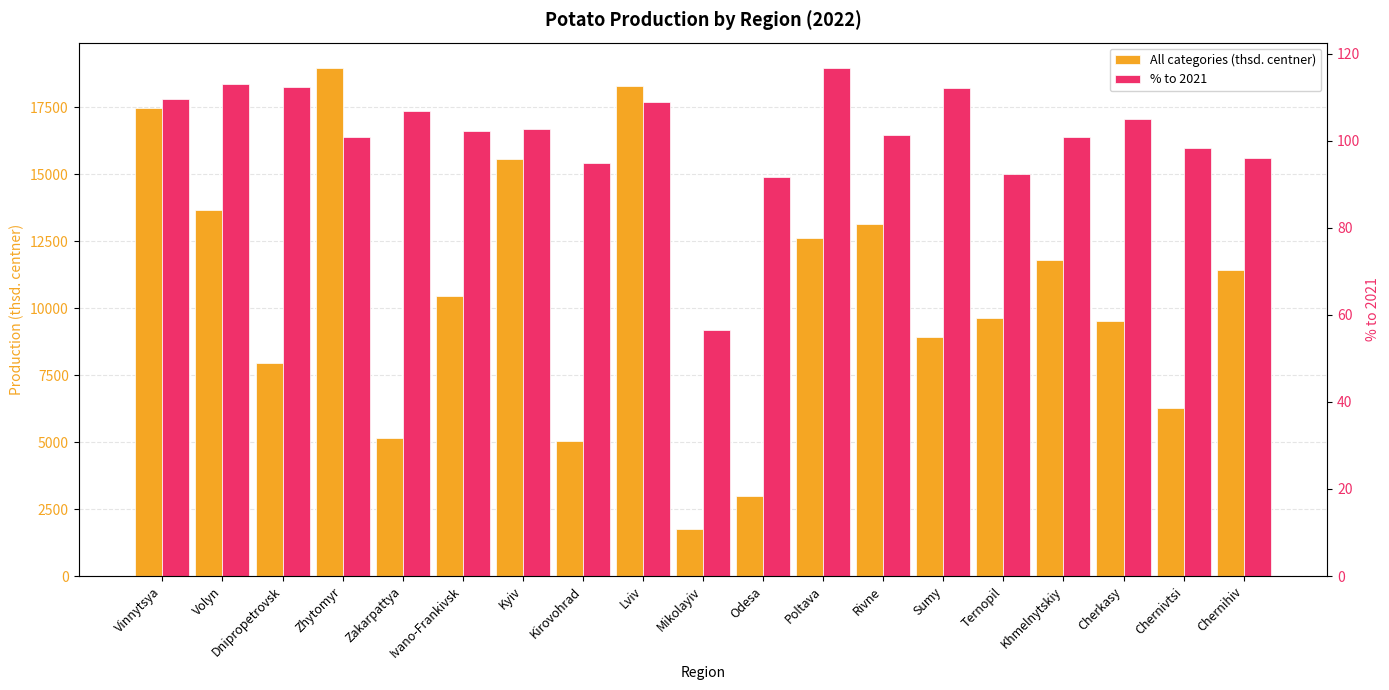

How many distinct data groups are displayed?

2